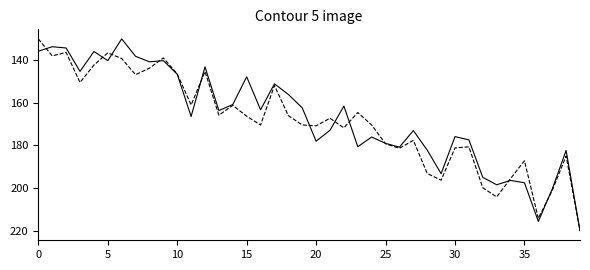

What is the greatest value displayed?

220.0